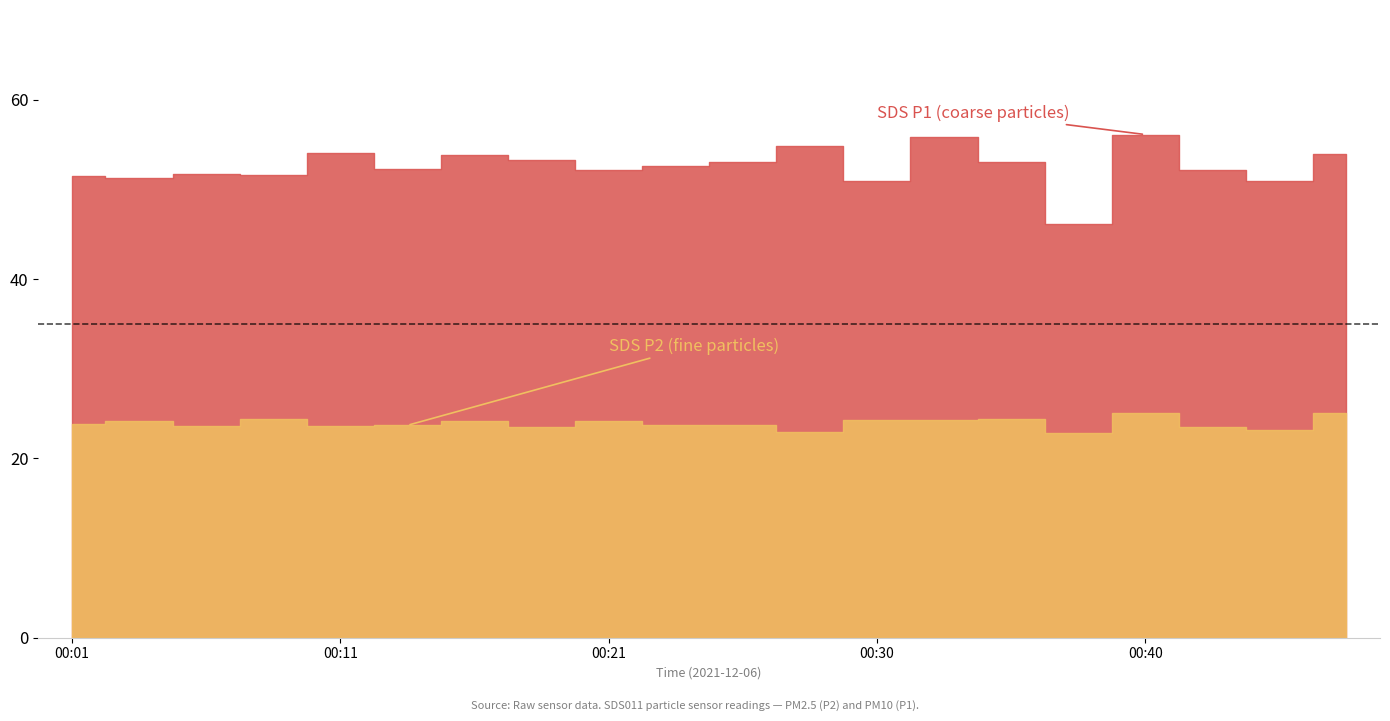

Which has a higher value, 2021/12/06 00:16 or 2021/12/06 00:11?

2021/12/06 00:11